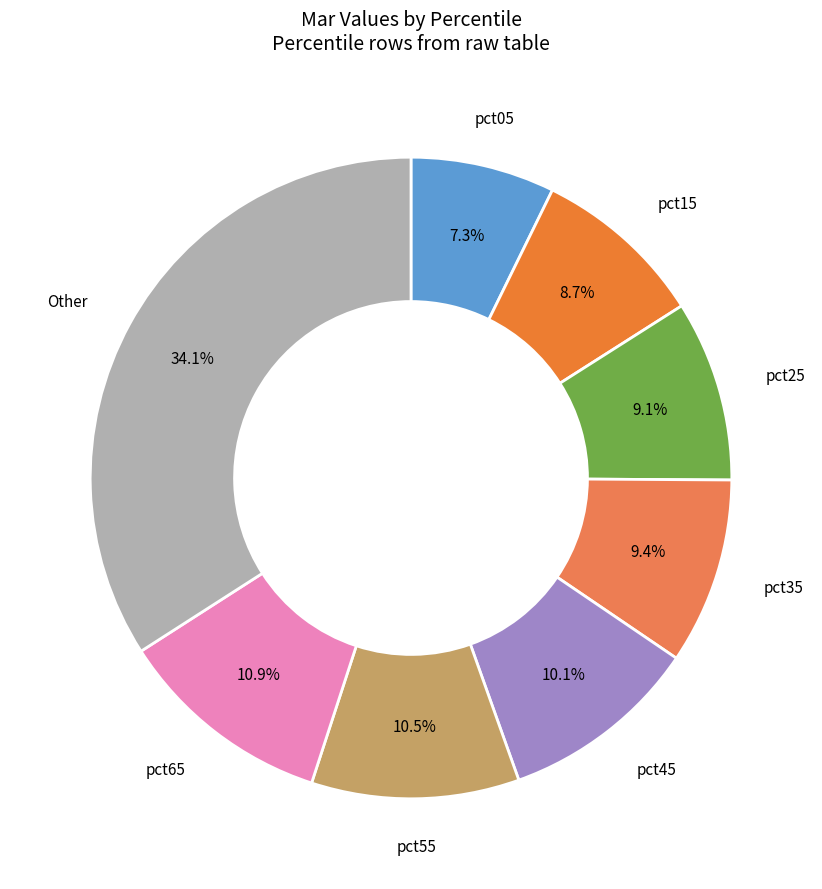

Count the number of slices in the pie.

8